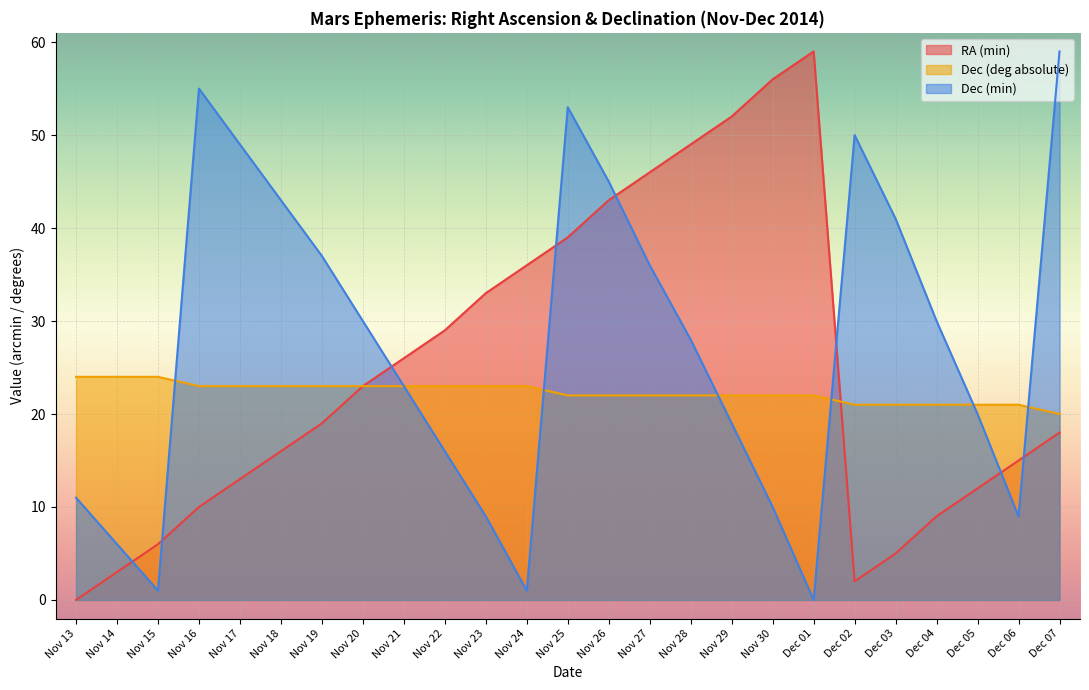

In RA (min), how many points are higher than both neighbors (excluding endpoints)?

1